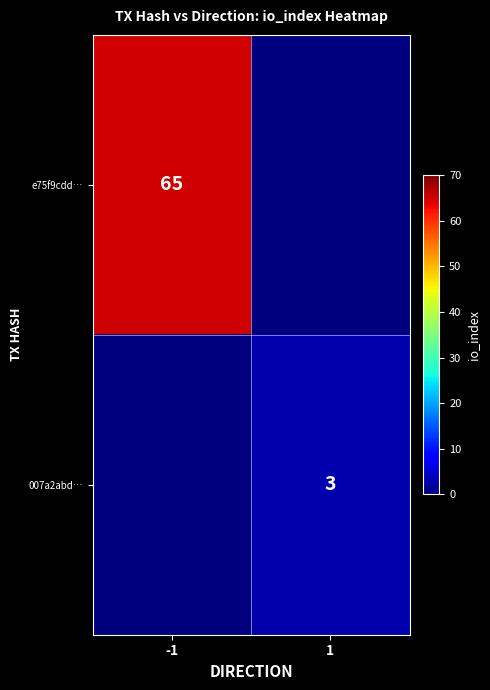

Is it true that 007a2abd… equals 3 at 1?

True